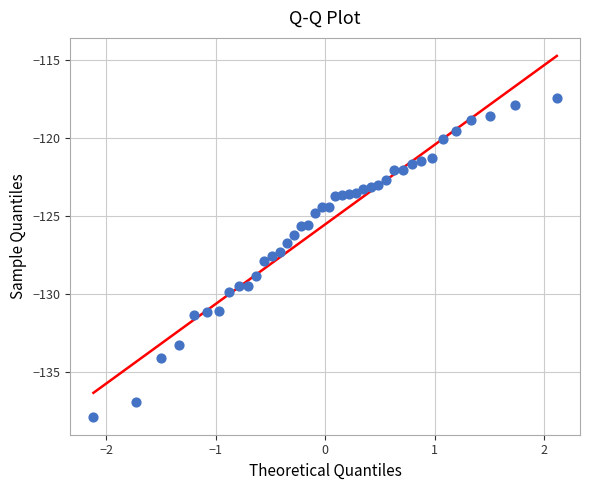

What is the range of Y values (max minus min)?

20.4